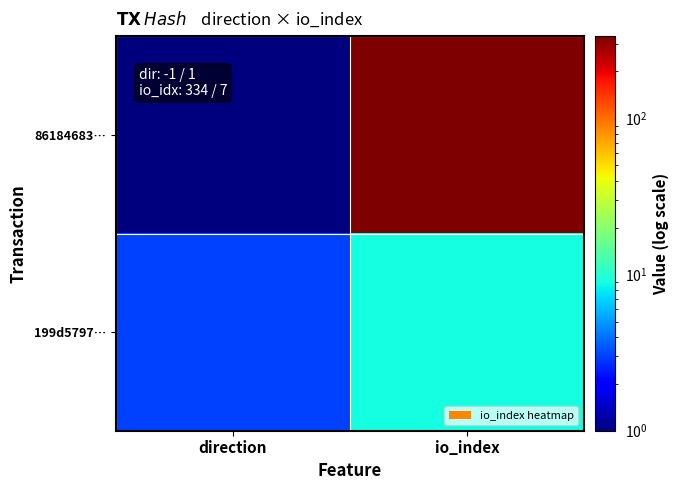

Reading left to right, list all the values displayed in this chart.

86184683…: direction=1	io_index=336
199d5797…: direction=3	io_index=9